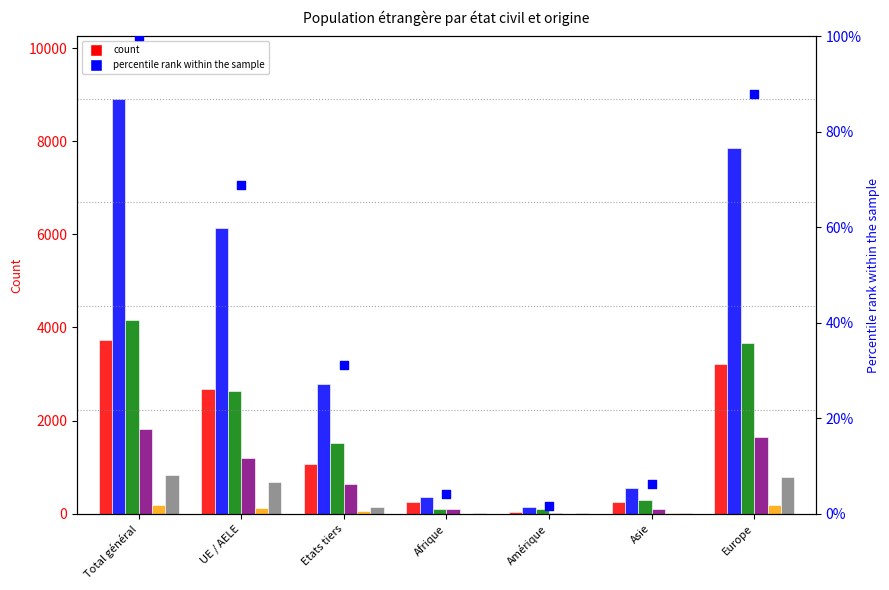

At which category is the sum across all series the highest?

Total général